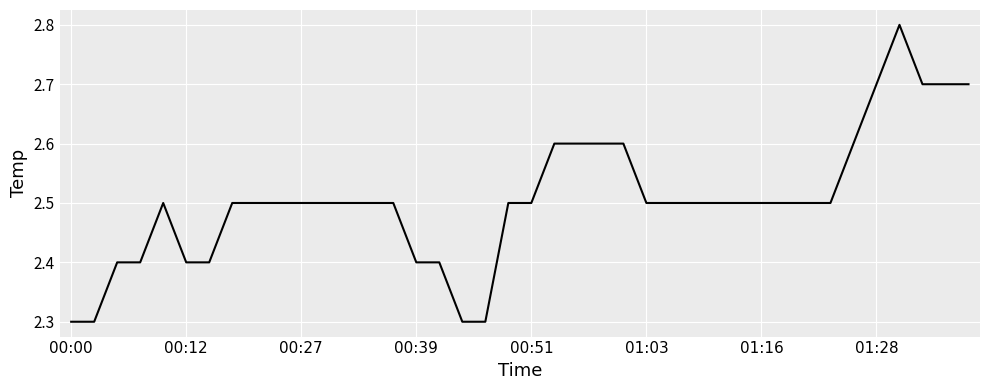

What is the difference between the maximum and minimum values?

0.5